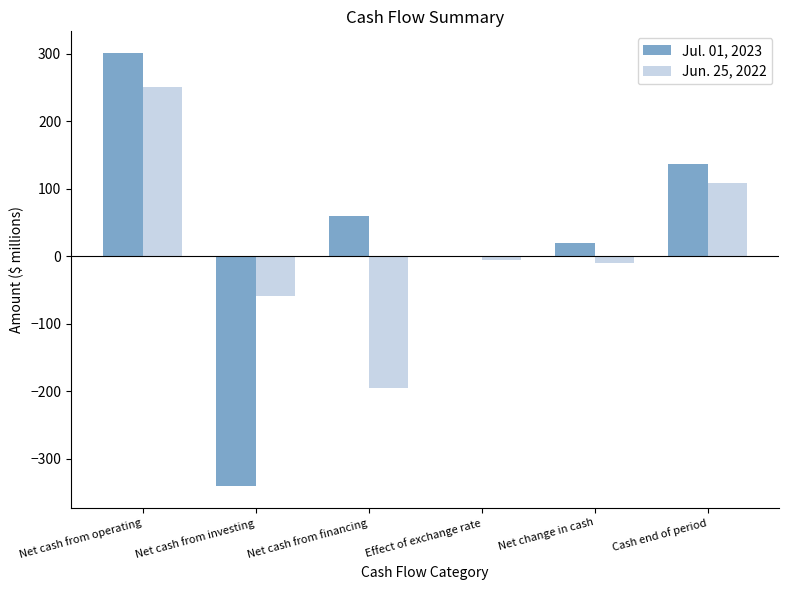

The value of Jul. 01, 2023 at Cash end of period is 137. True or false?

True